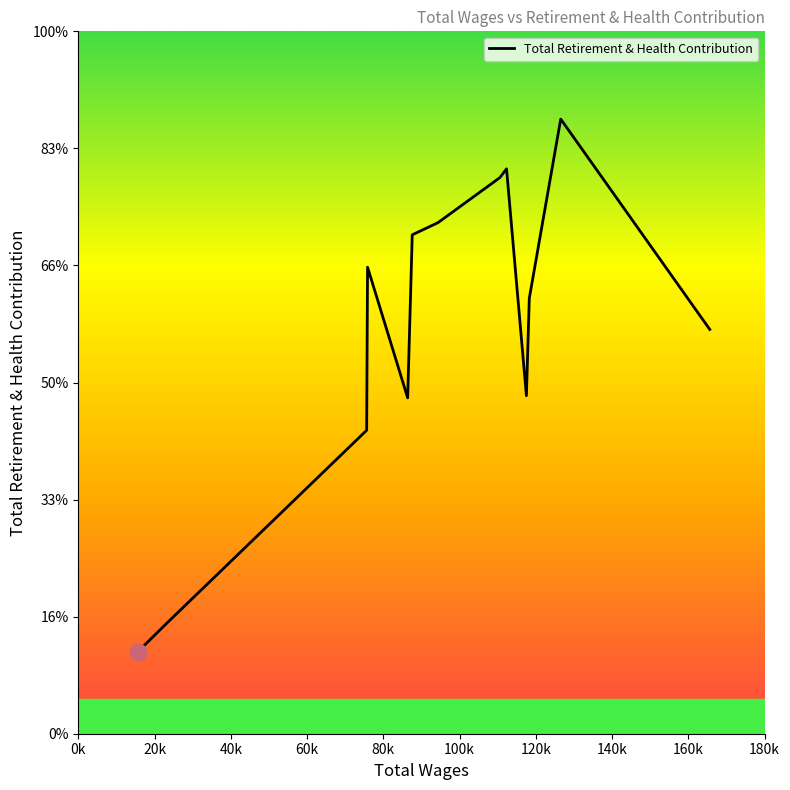

At which label does the data first exceed 37196?

60k